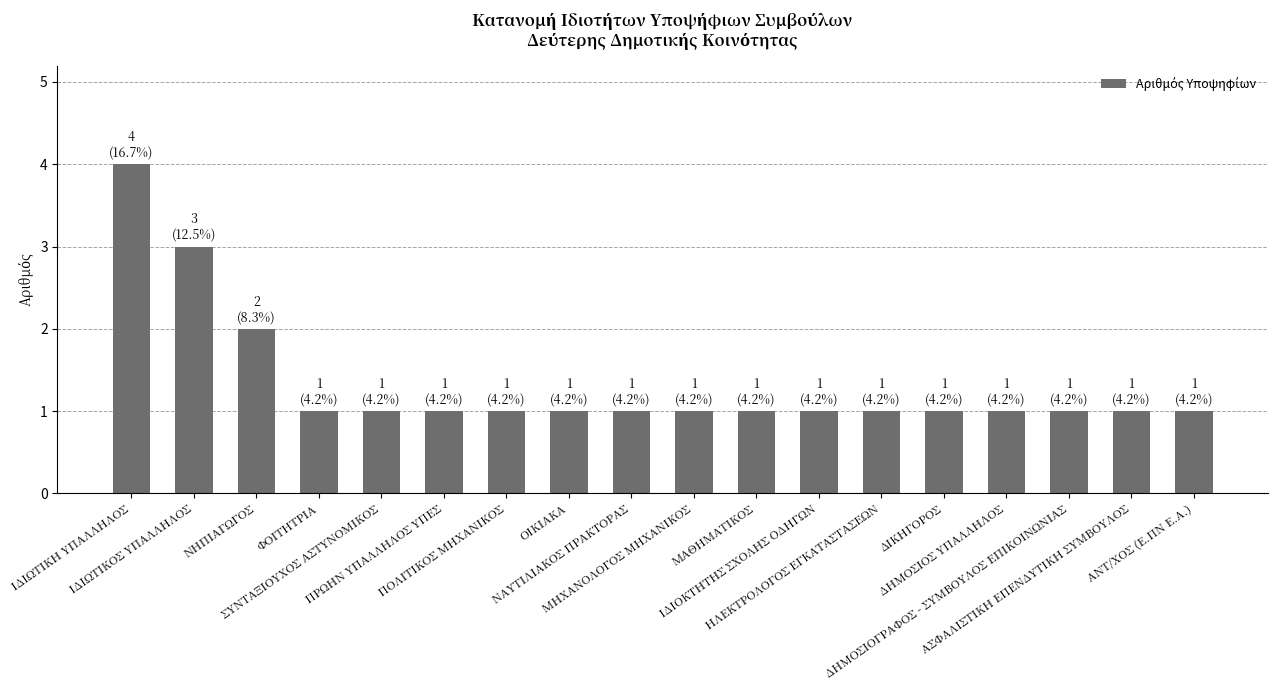

Count the values in the range 1 to 2.

16